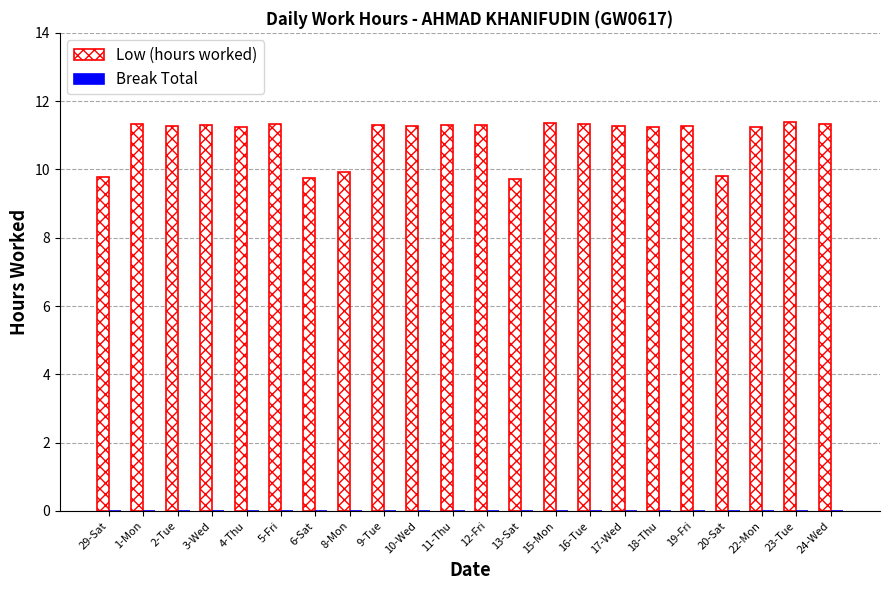

What is the maximum value shown in the chart?

11.4